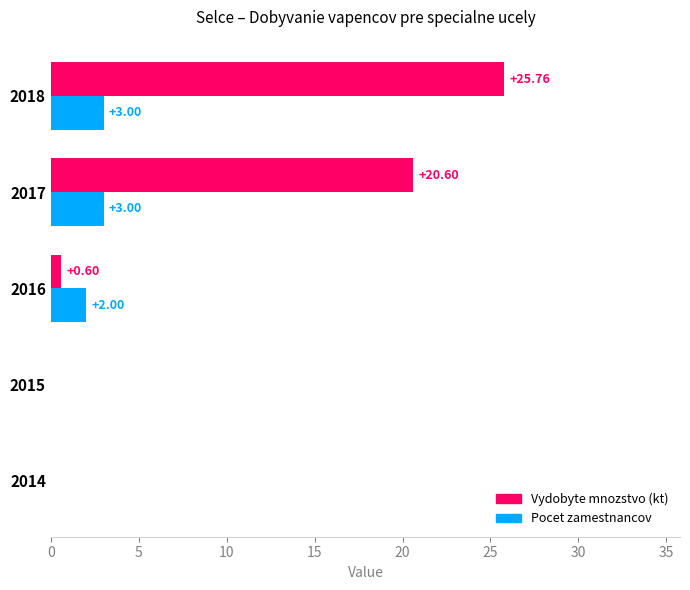

How many values in Vydobyte mnozstvo (kt) are above zero?

3